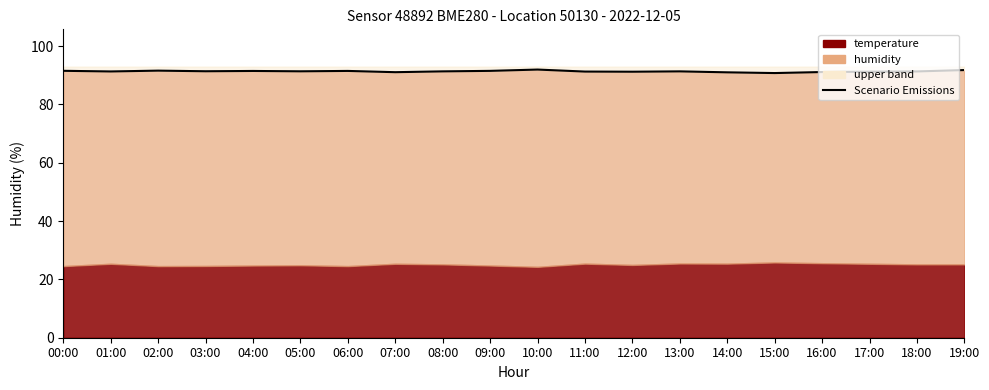

What is the average value?

91.3